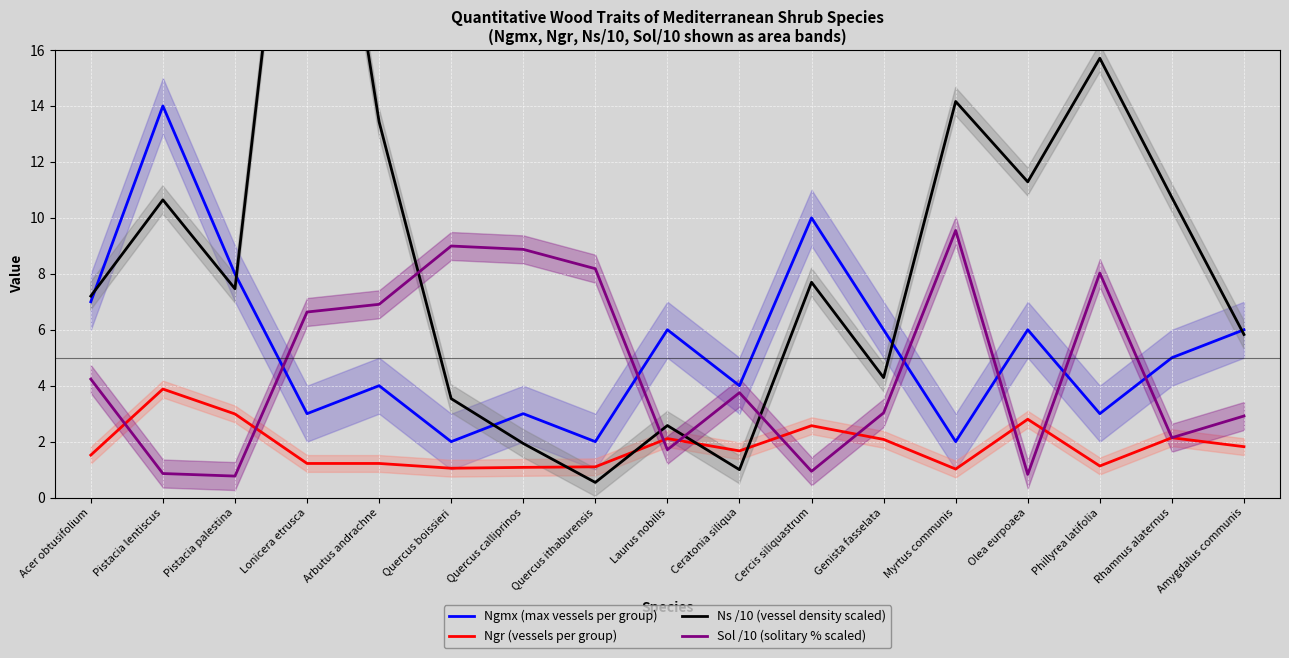

How many lines are shown in the chart?

4